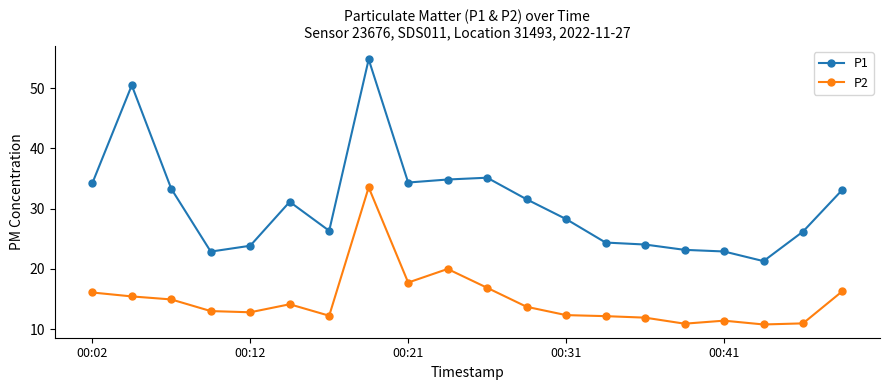

How many lines are shown in the chart?

2